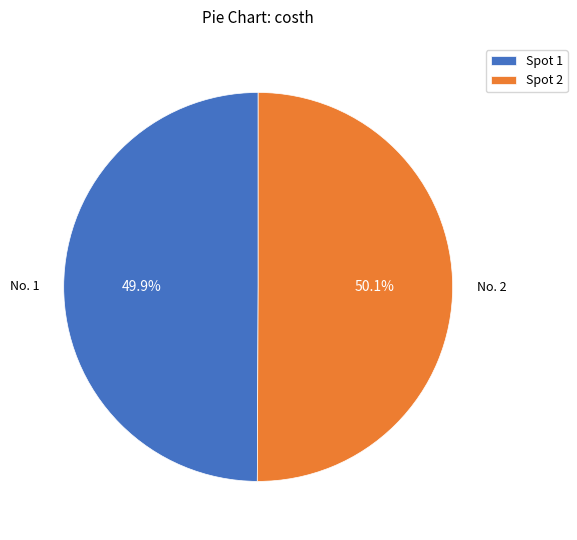

To the nearest percent, what is the average slice percentage?

50%